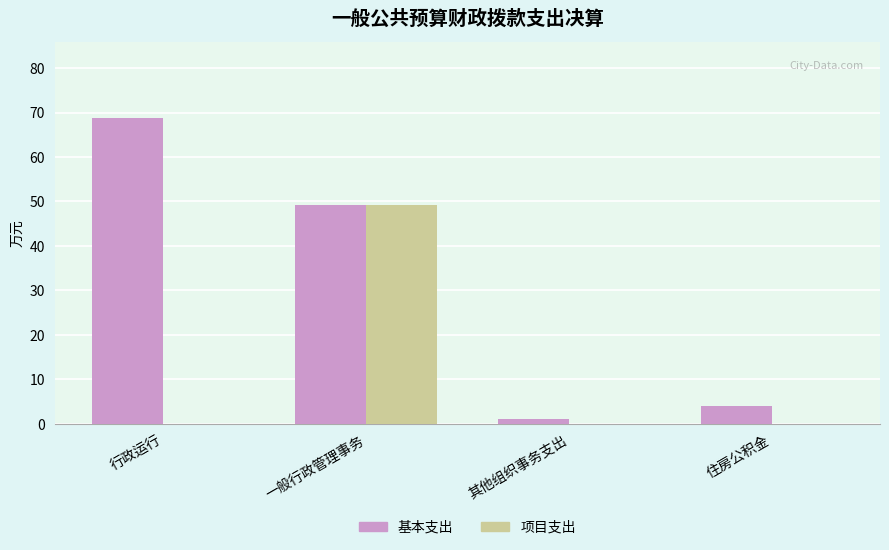

How many series are shown in this chart?

2